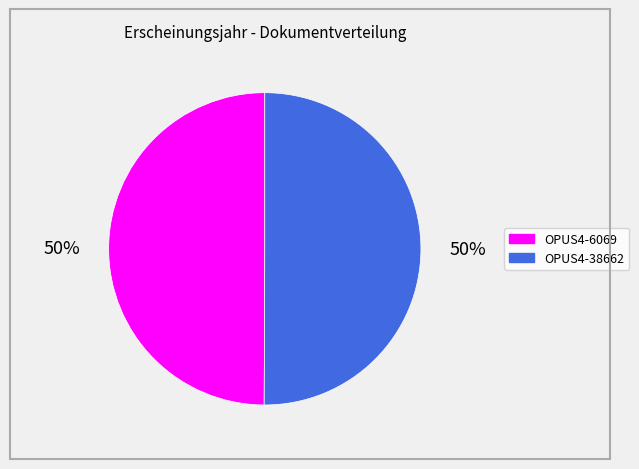

How many slices are in this pie chart?

2